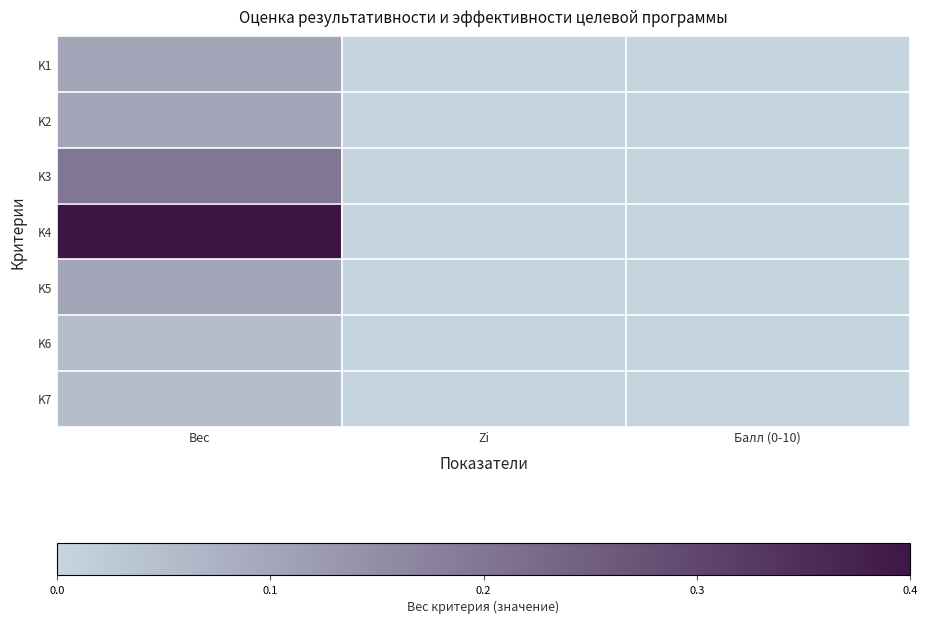

Reading left to right, what are all the values shown in this chart?

K1: Вес=0.1	Zi=0.0	Балл (0-10)=0.0
K2: Вес=0.1	Zi=0.0	Балл (0-10)=0.0
K3: Вес=0.2	Zi=0.0	Балл (0-10)=0.0
K4: Вес=0.4	Zi=0.0	Балл (0-10)=0.0
K5: Вес=0.1	Zi=0.0	Балл (0-10)=0.0
K6: Вес=0.1	Zi=0.0	Балл (0-10)=0.0
K7: Вес=0.1	Zi=0.0	Балл (0-10)=0.0